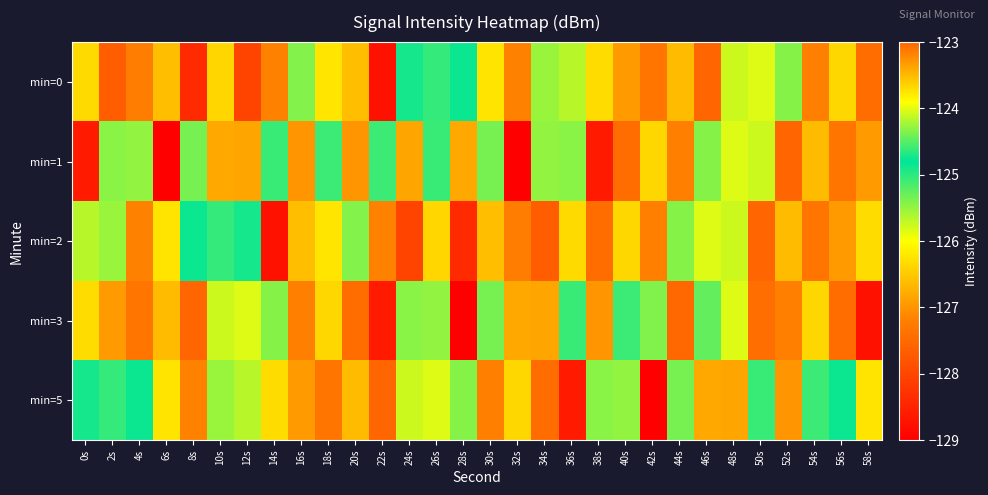

At which category is the sum across all series the highest?

18s